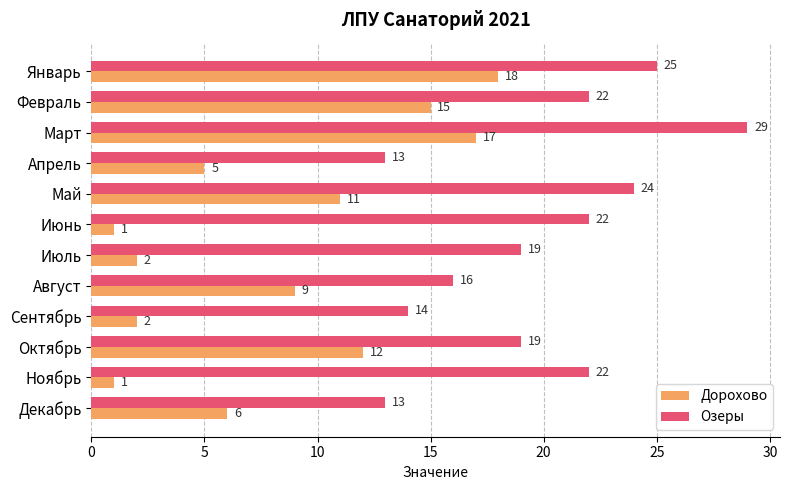

Rank the series by their average value, from lowest to highest.

Дорохово, Озеры